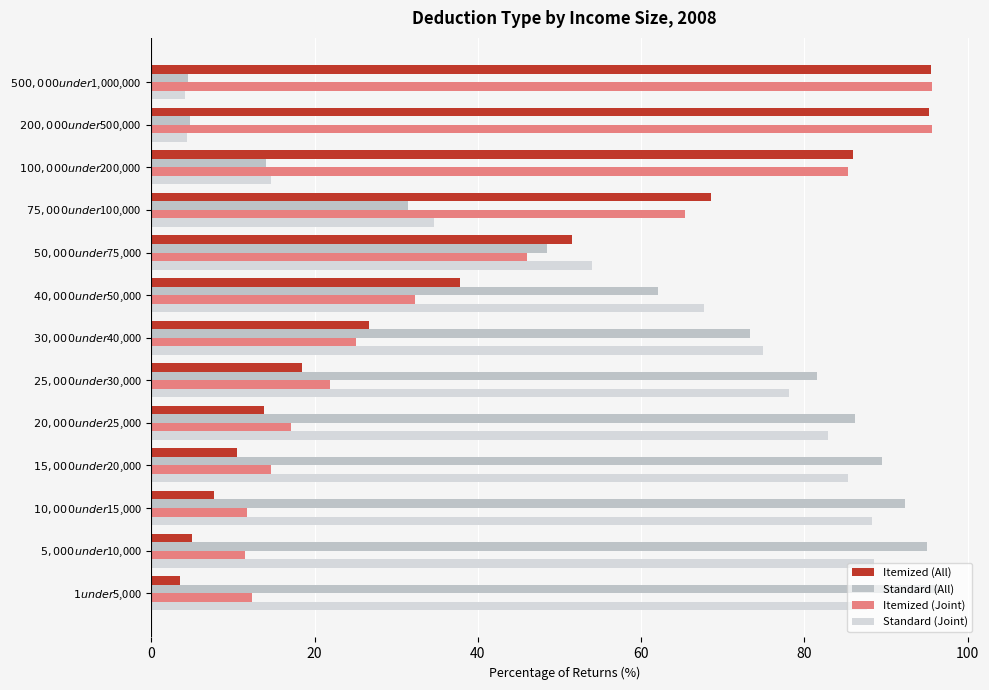

How many distinct data groups are displayed?

4